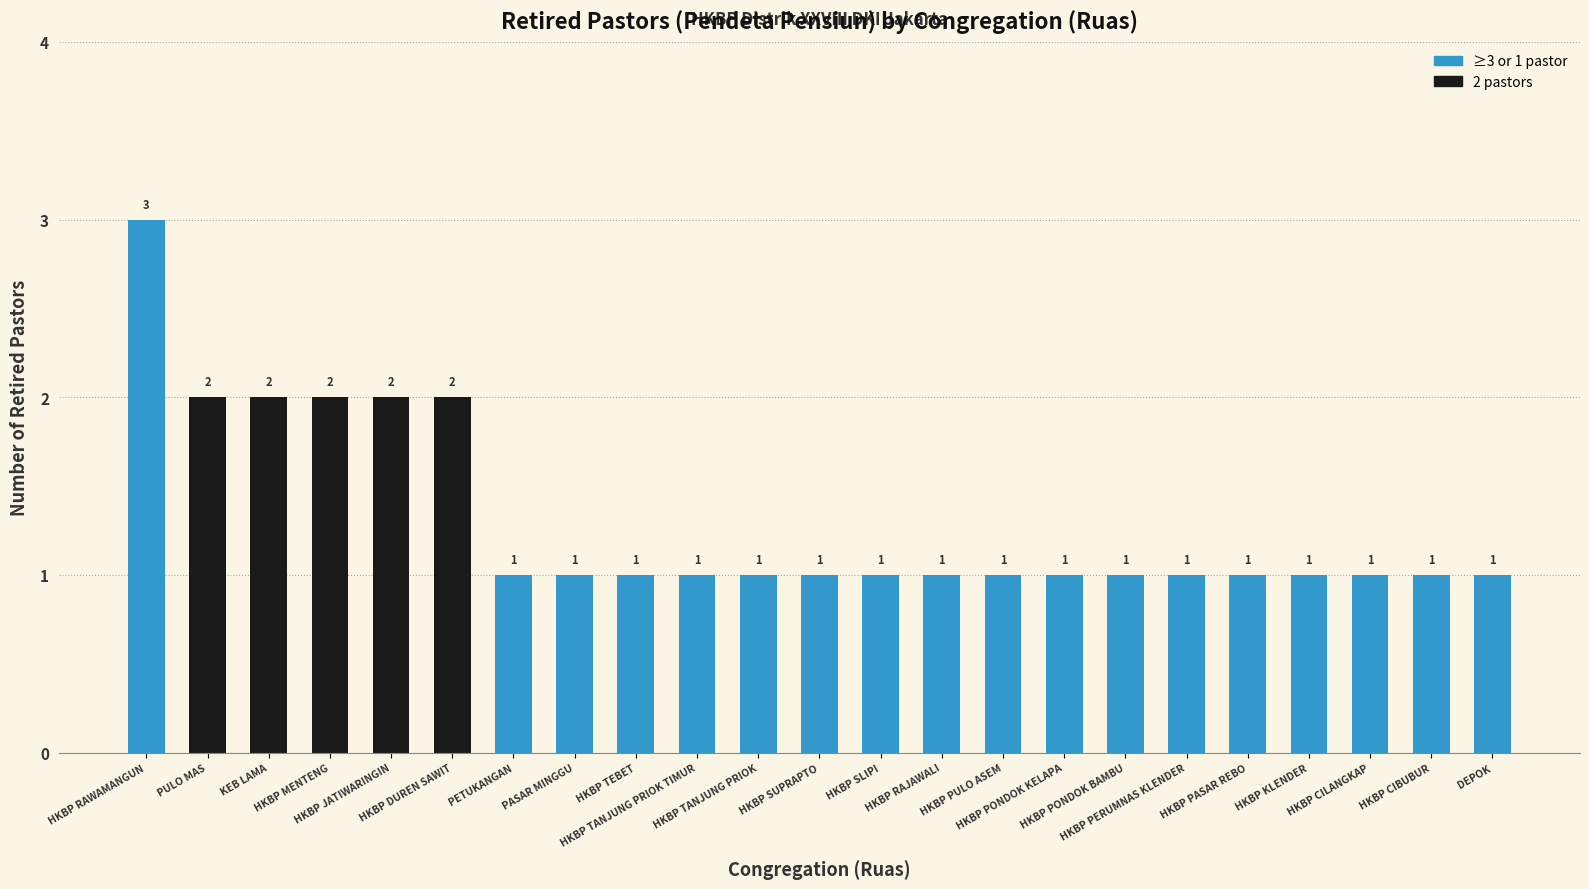

What value does the data have at HKBP TEBET?

1